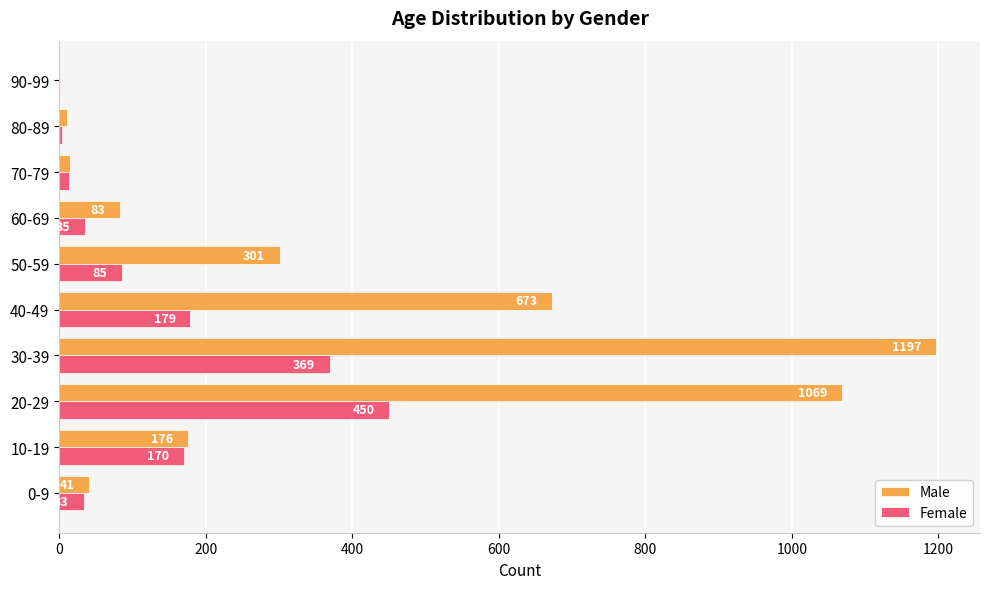

Which series has the largest total across all categories?

Male